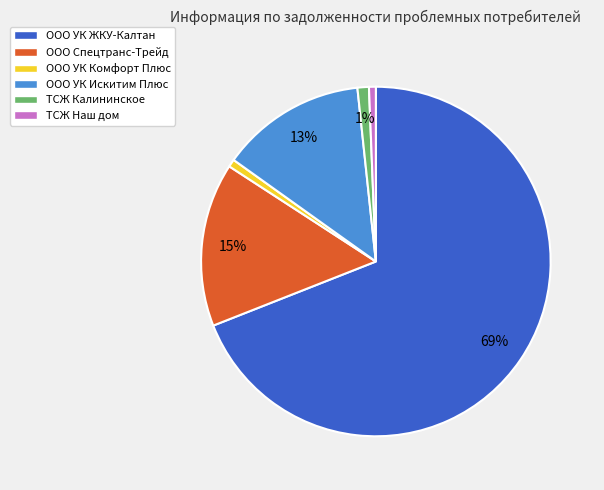

The ТСЖ Наш дом slice represents 1% of the pie. True or false?

True